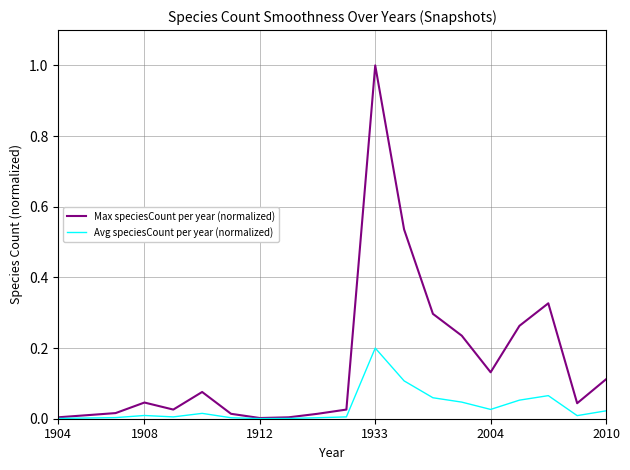

List the series in order of their overall mean, highest first.

Max speciesCount per year (normalized), Avg speciesCount per year (normalized)